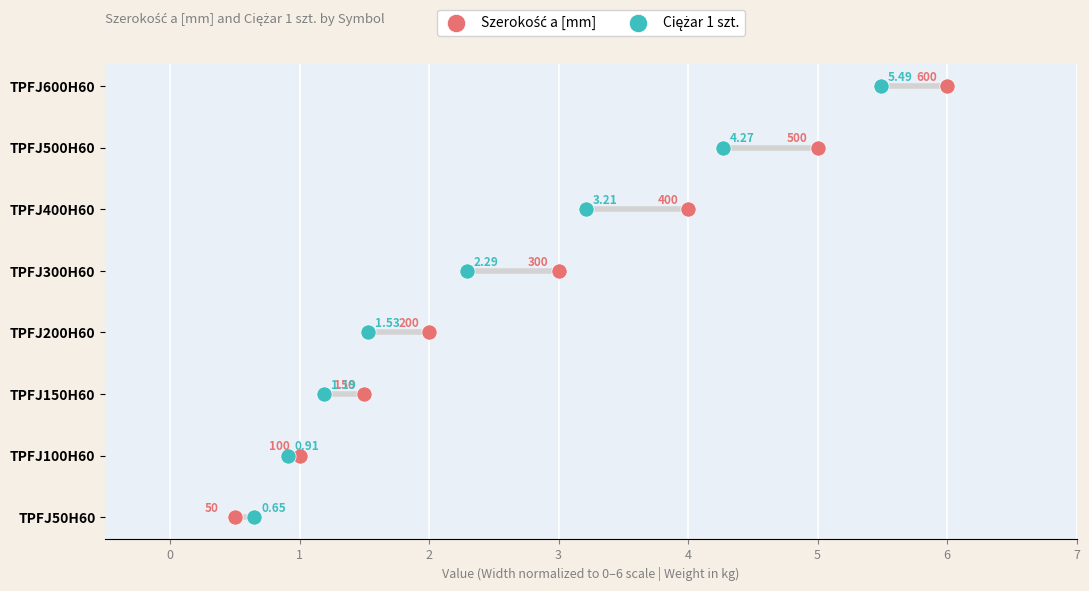

Which series reaches the maximum Y coordinate?

Szerokość a [mm]